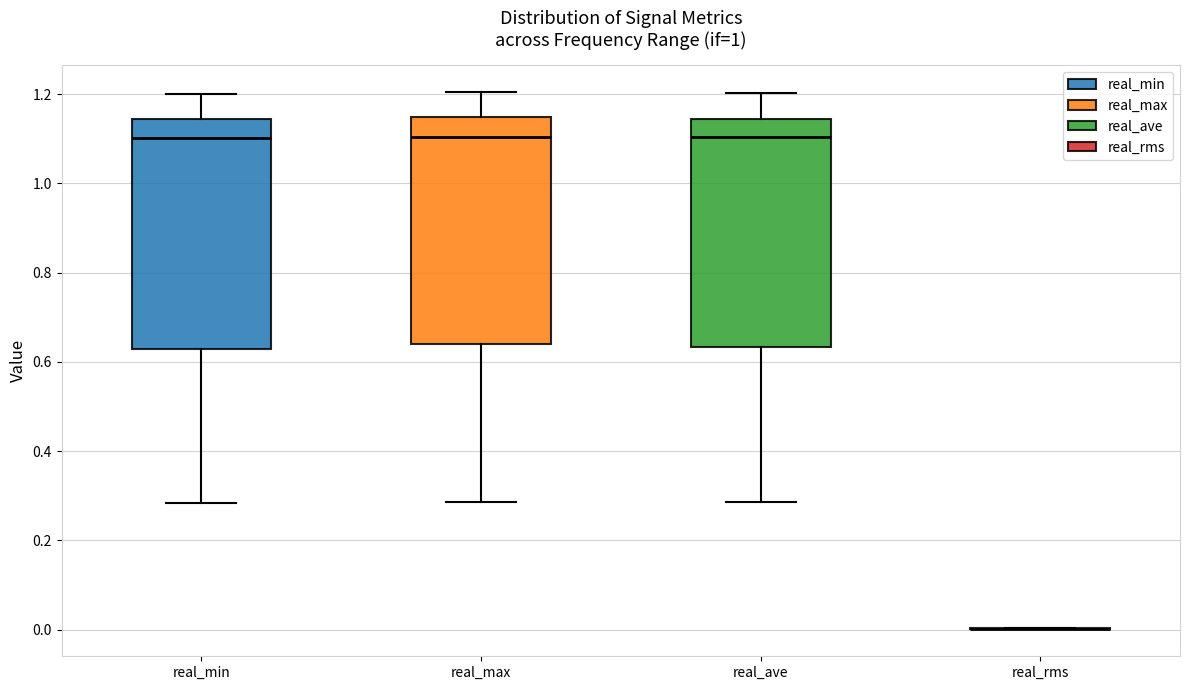

Reading left to right, transcribe this box plot: for each box, give where its median line is, the range the box spans, and where its two whiskers end, as read against the y-axis. The values are not printed on the chart, so give them approximately, as read against the axis.

real_min: median 1.10, box 0.62 to 1.14, whiskers 0.28 to 1.20
real_max: median 1.10, box 0.64 to 1.14, whiskers 0.28 to 1.20
real_ave: median 1.10, box 0.64 to 1.14, whiskers 0.28 to 1.20
real_rms: box collapsed to a line at 0.00, whiskers 0.00 to 0.00